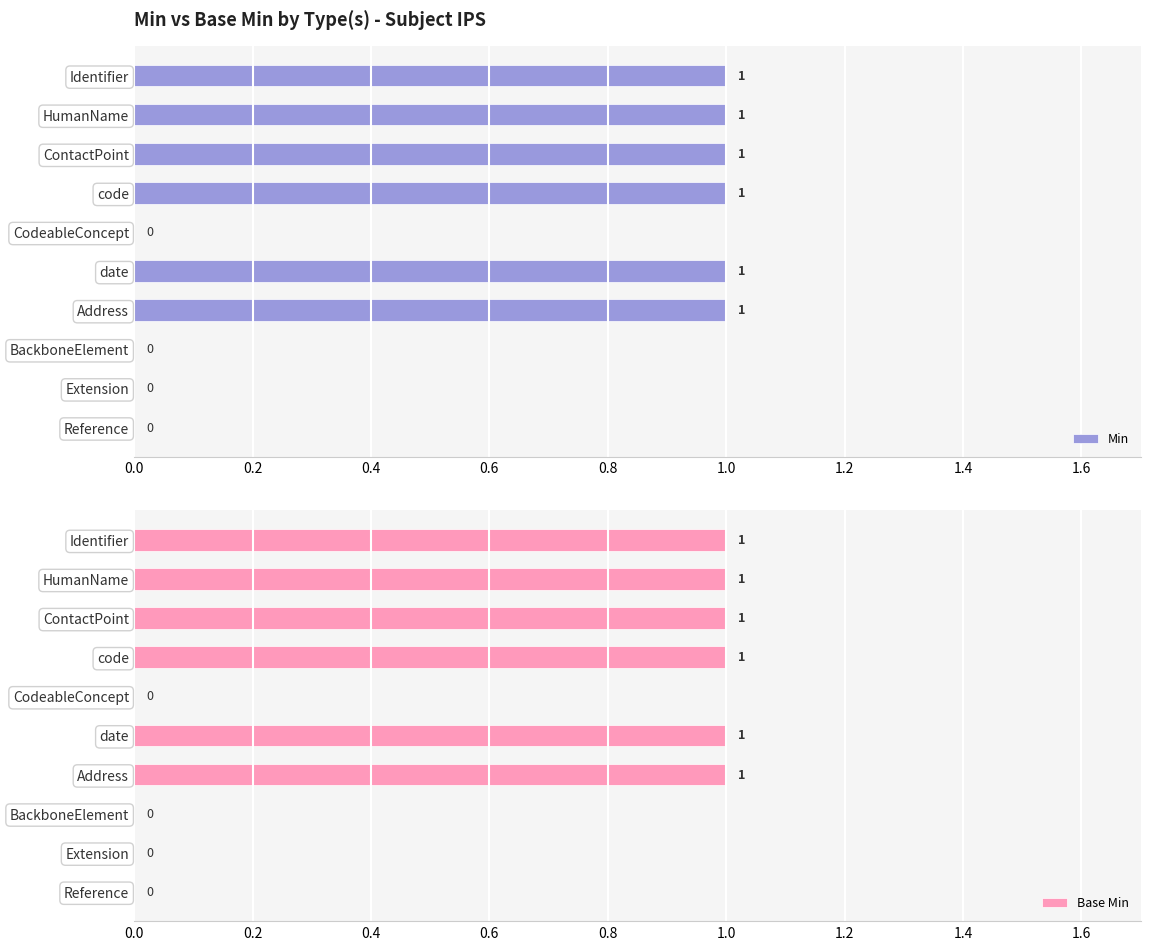

True or false: Base Min has a value of 2 at code.

False